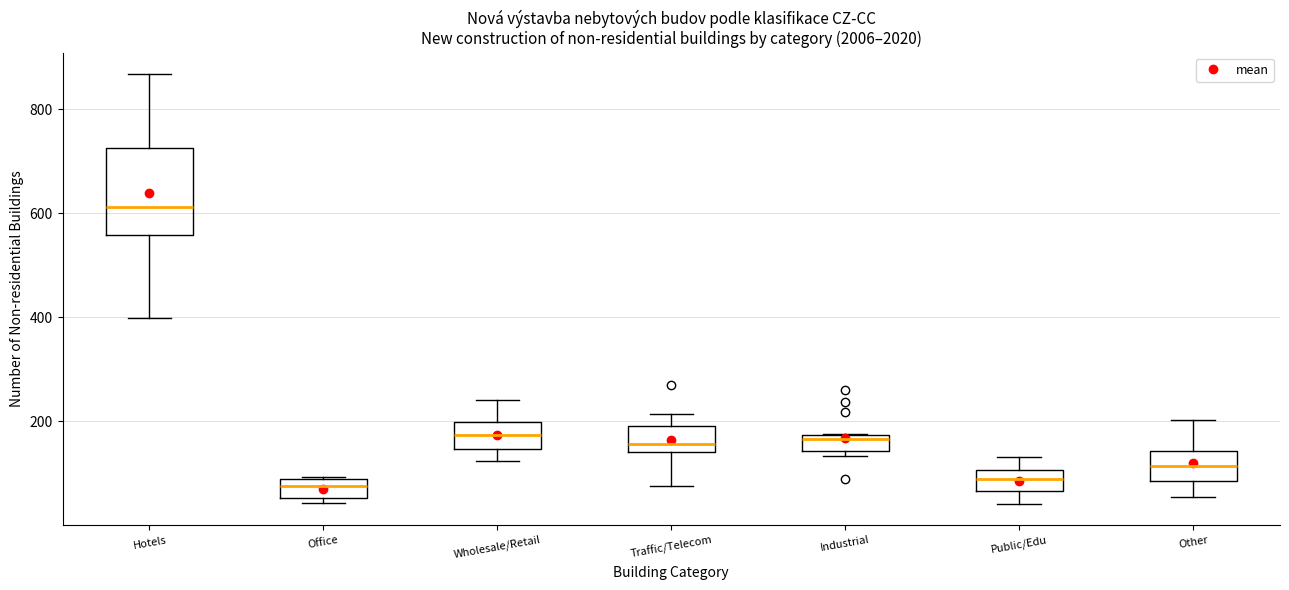

Which box has the highest median line?

Hotels